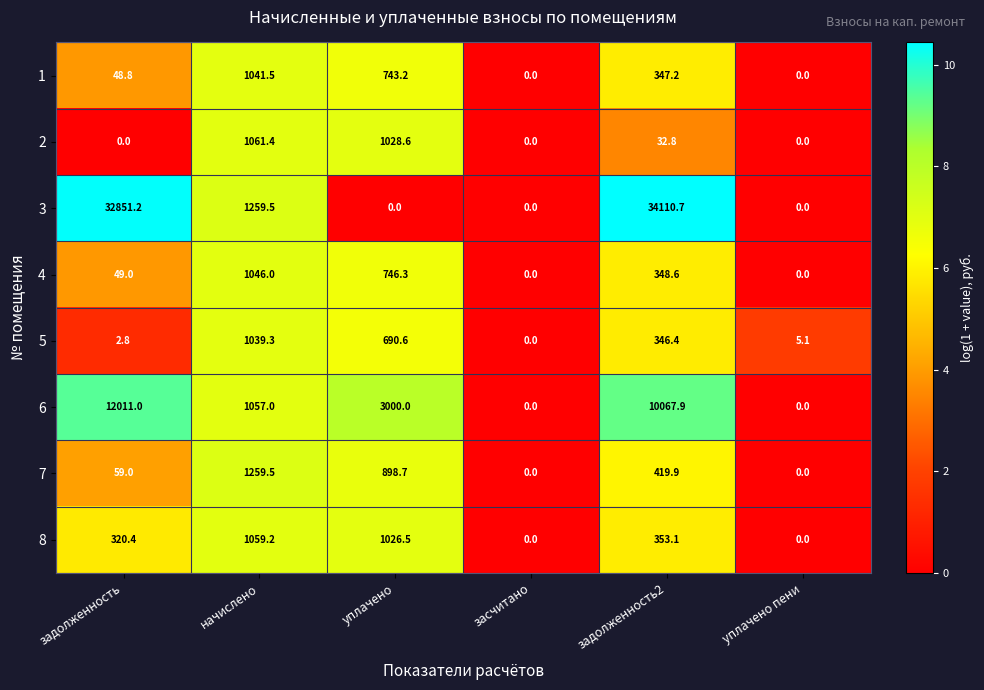

The 5 series shows 458.0 at задолженность2. True or false?

False